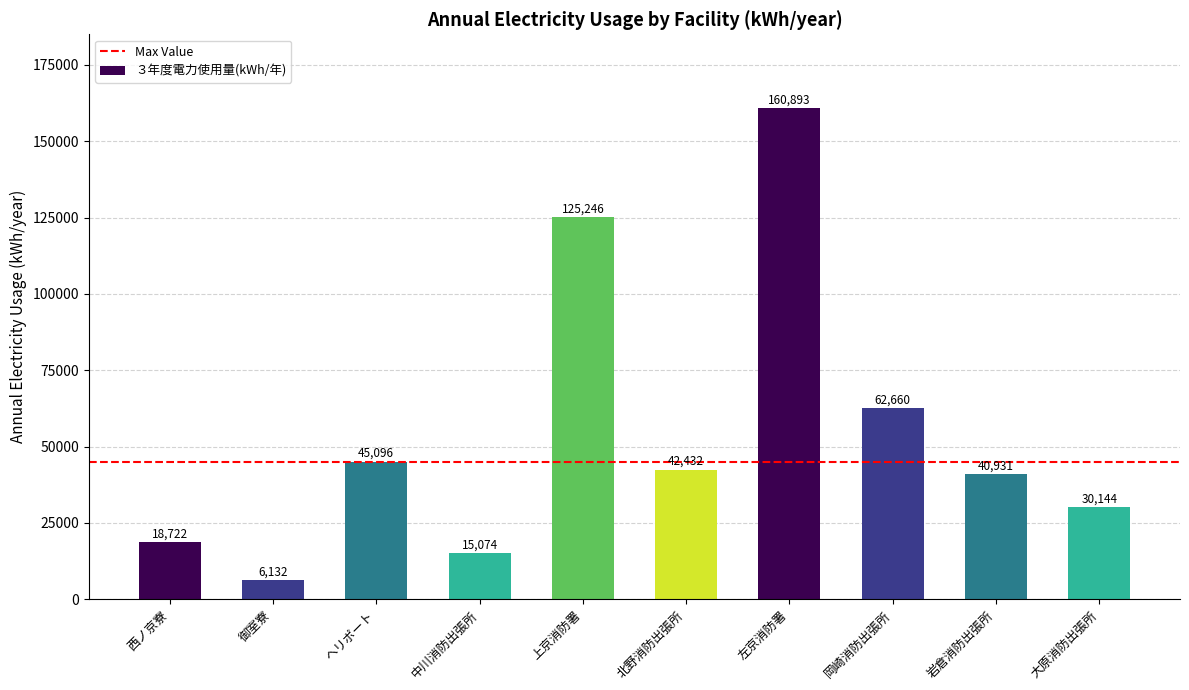

Does the chart contain any negative values?

No